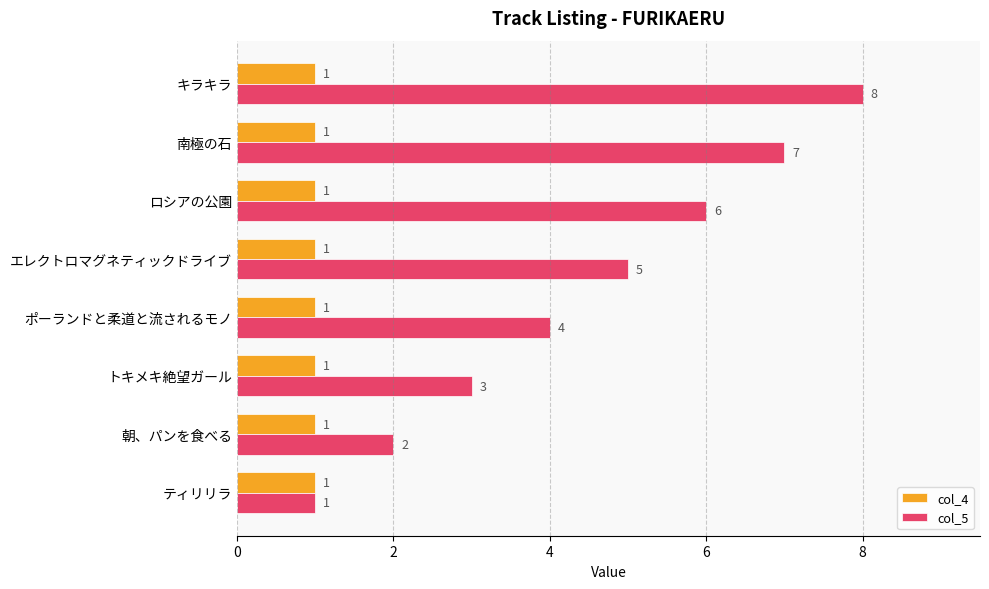

Rank the series by their average value, from lowest to highest.

col_4, col_5